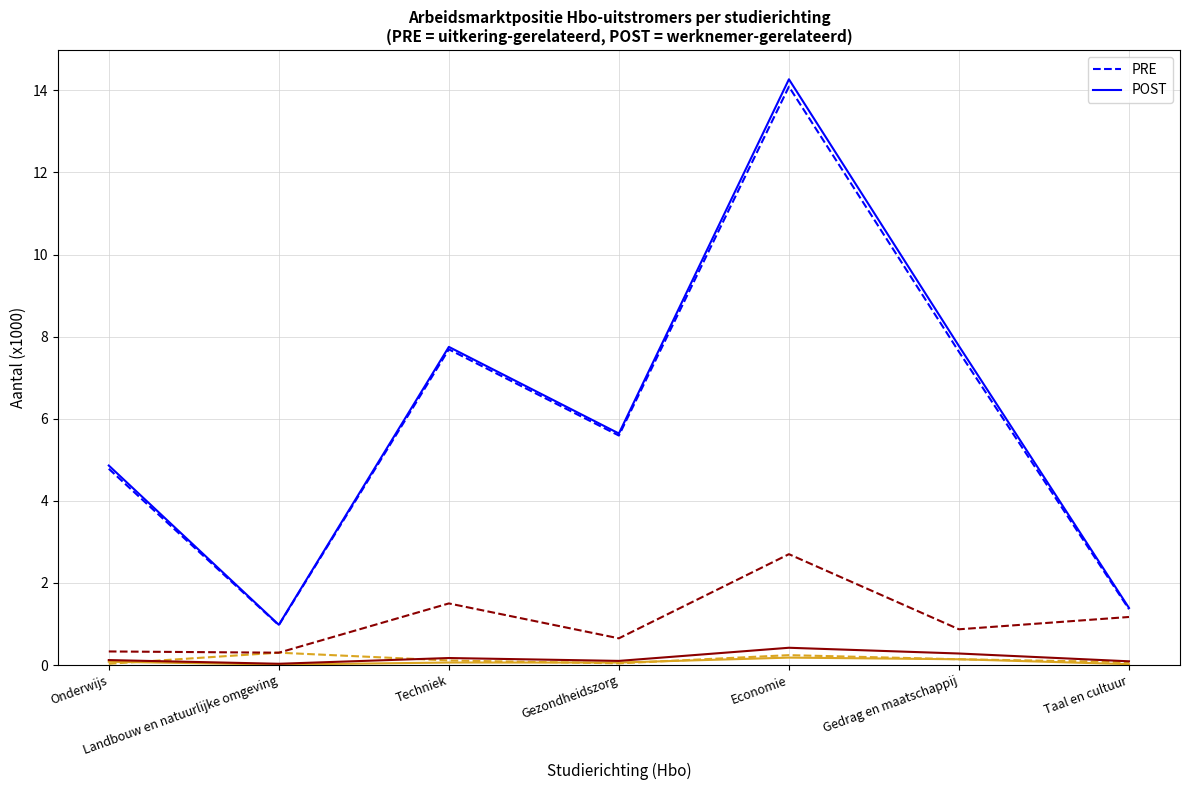

Reading left to right, transcribe all the data shown in this chart.

PRE: 4.8	1.0	7.7	5.6	14.1	7.6	1.4
POST: 4.9	1.0	7.8	5.6	14.3	7.8	1.4